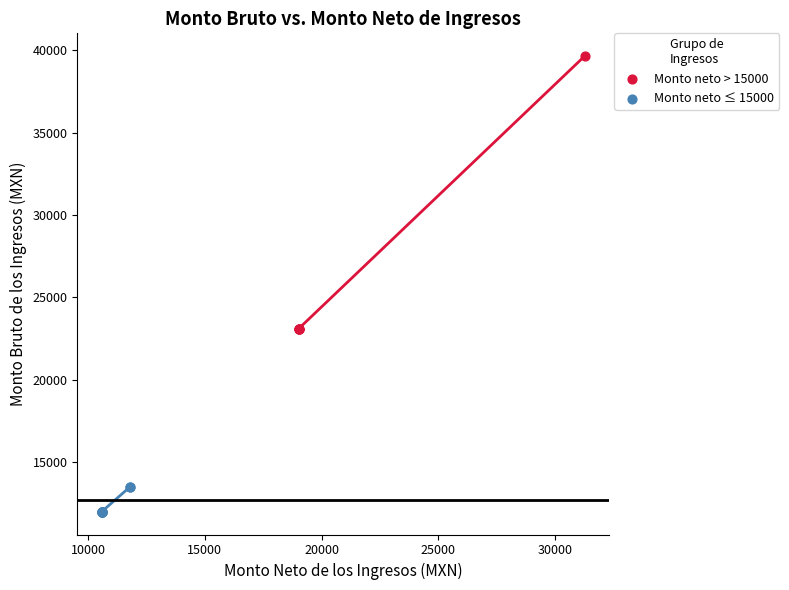

Which series has the largest Y range (max minus min)?

Monto neto > 15000